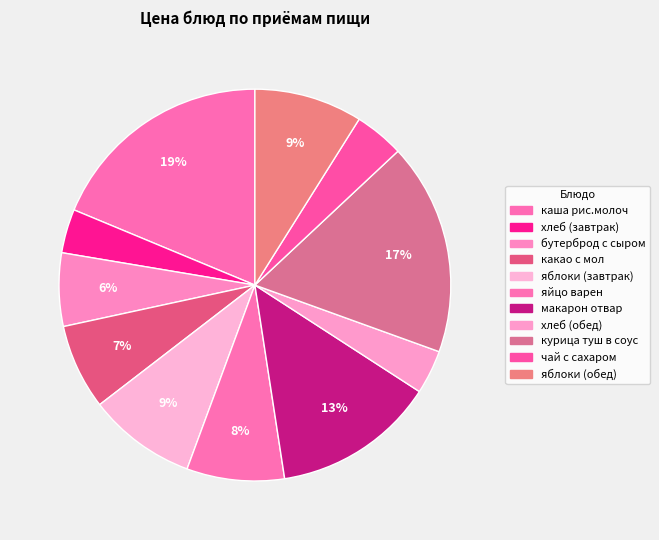

To the nearest percent, what is the average slice percentage?

9%